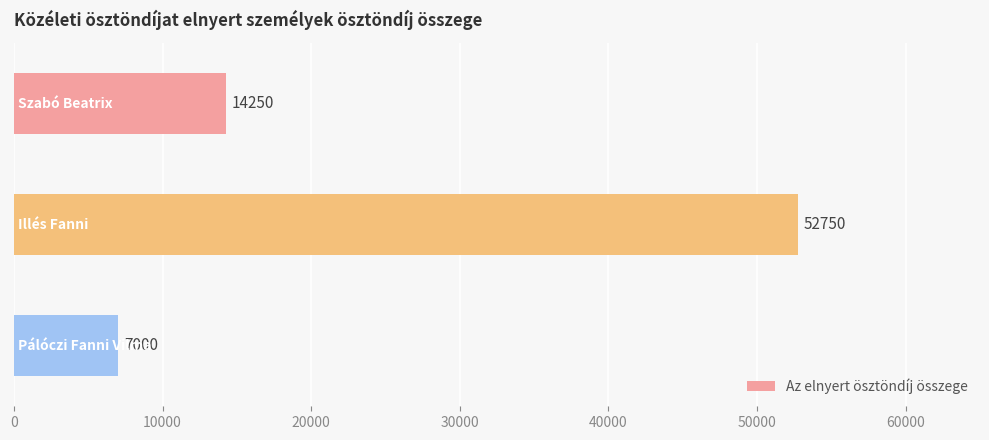

What is the value of the 1st bar from the top?

14250